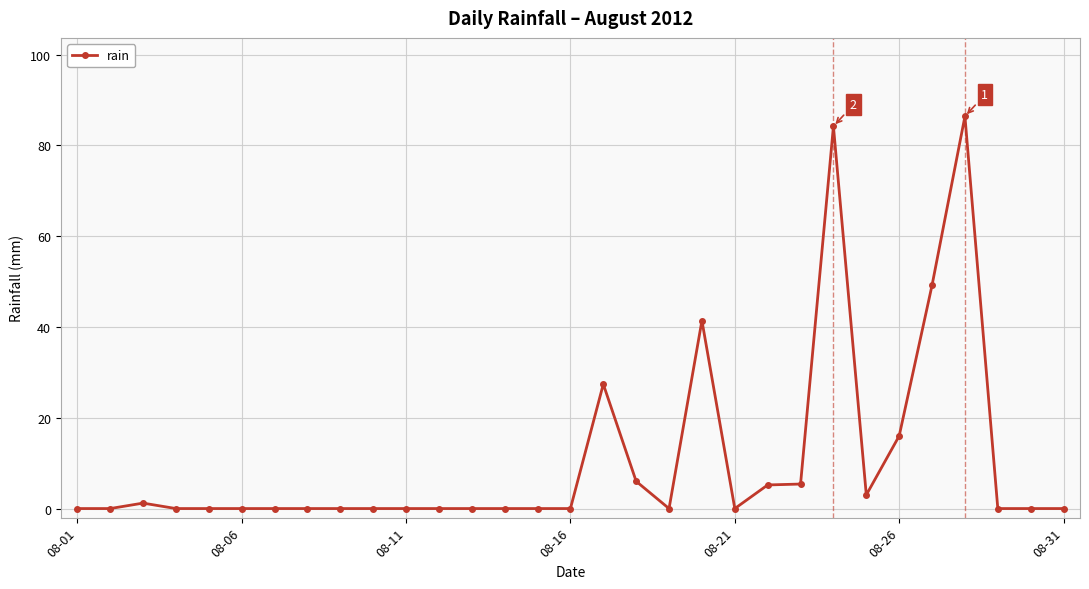

True or false: there are more than 2 points higher than both neighbors.

True